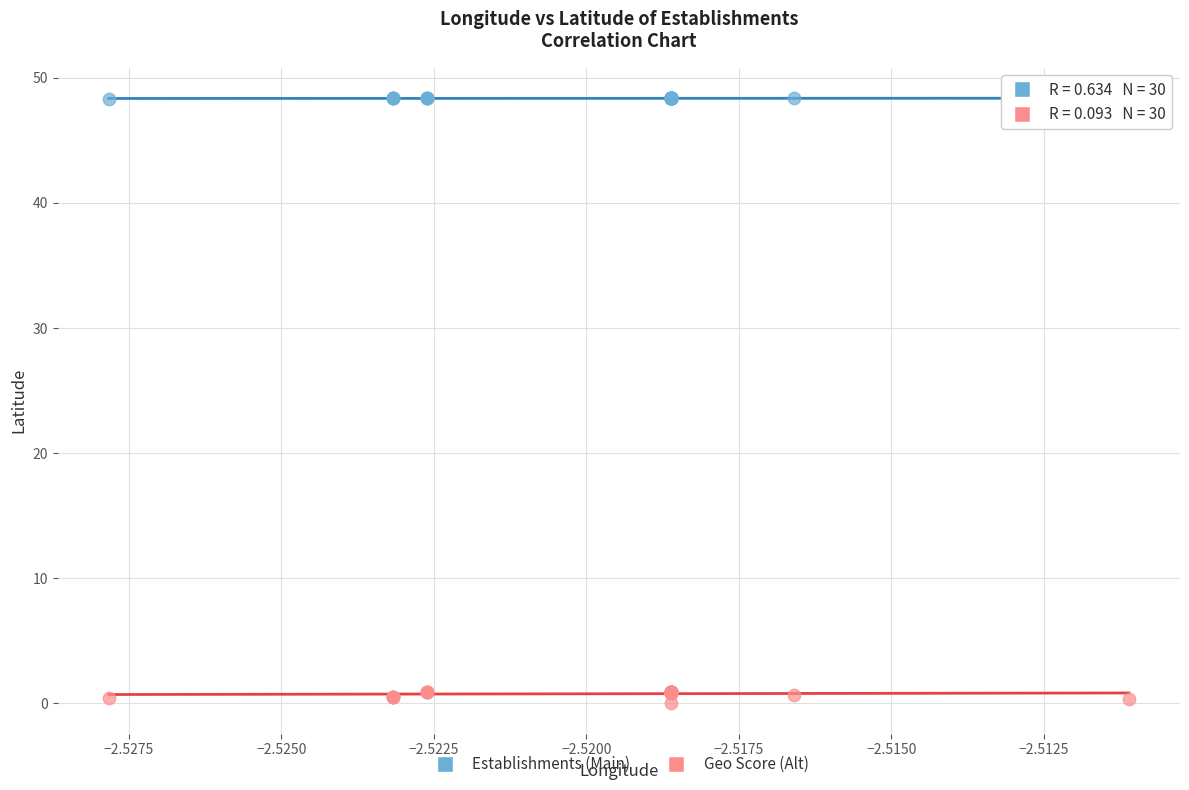

Which series has the widest spread of Y values?

Geo Score (Alt)